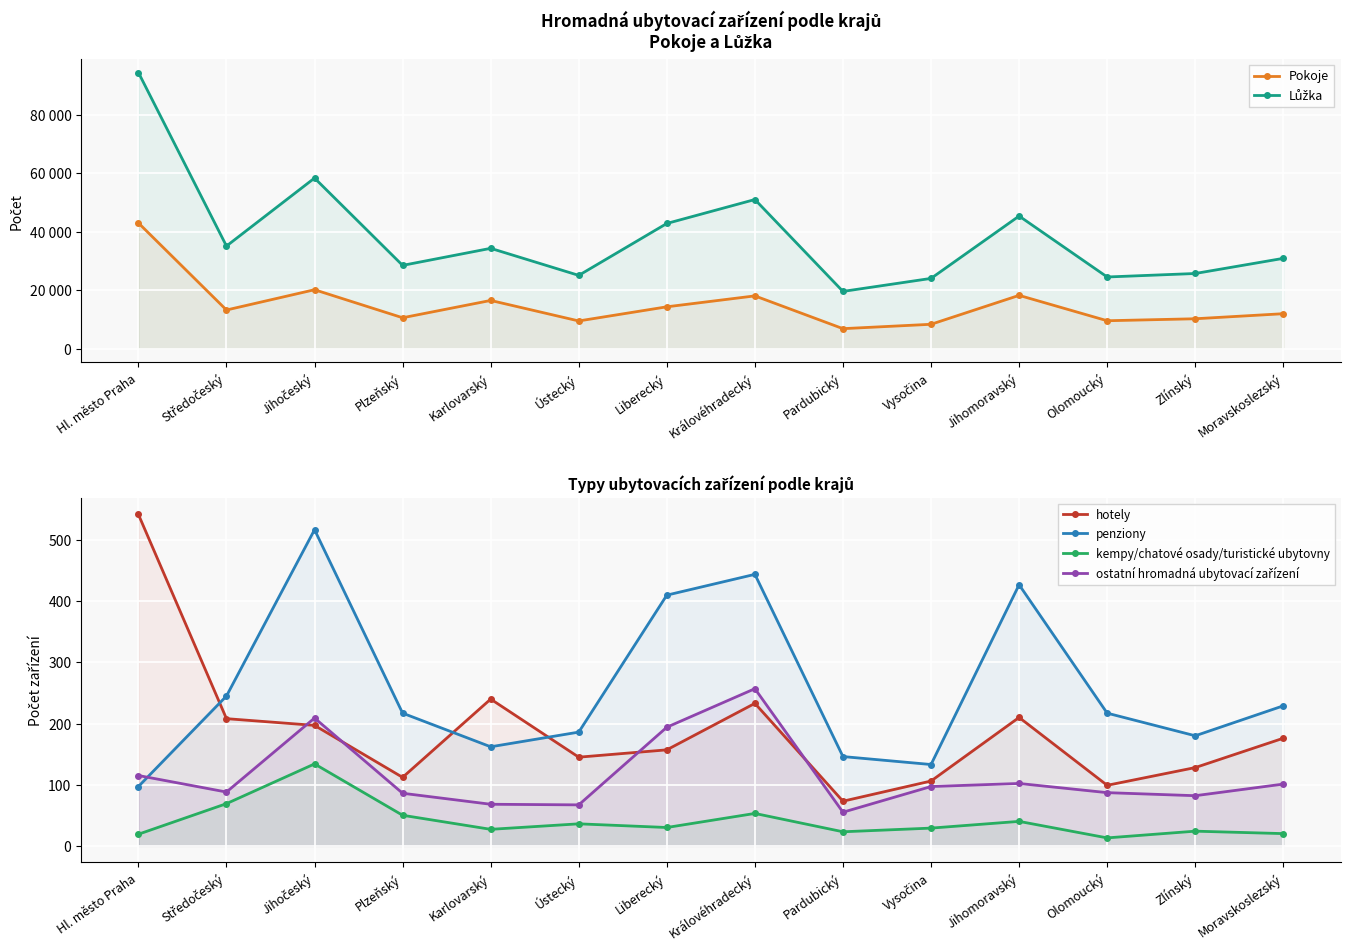

Which category has the highest value in the penziony series?

Jihočeský